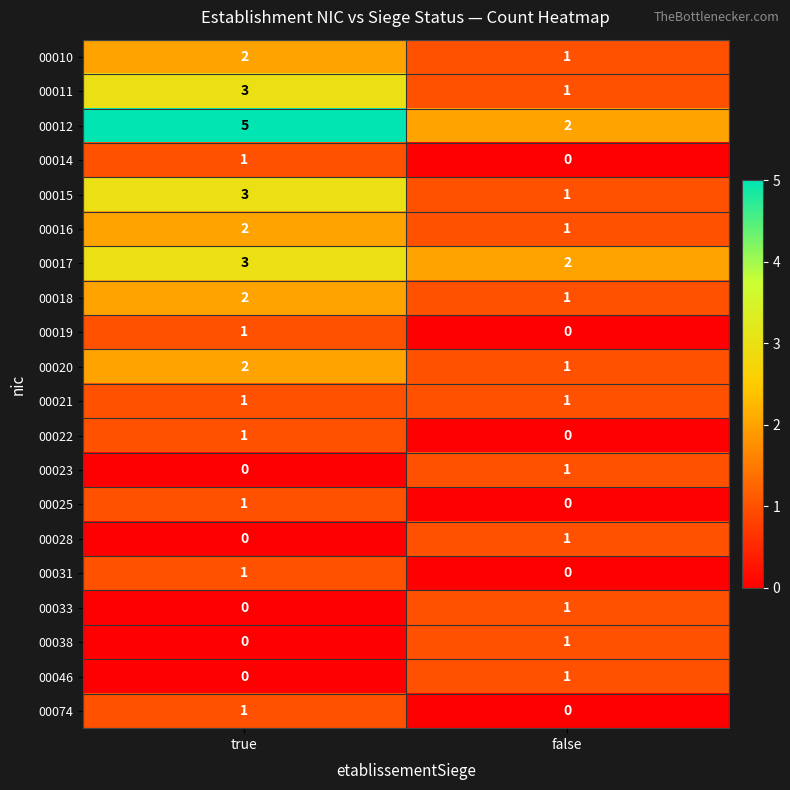

Where is 00010 nearest to the value 1?

false